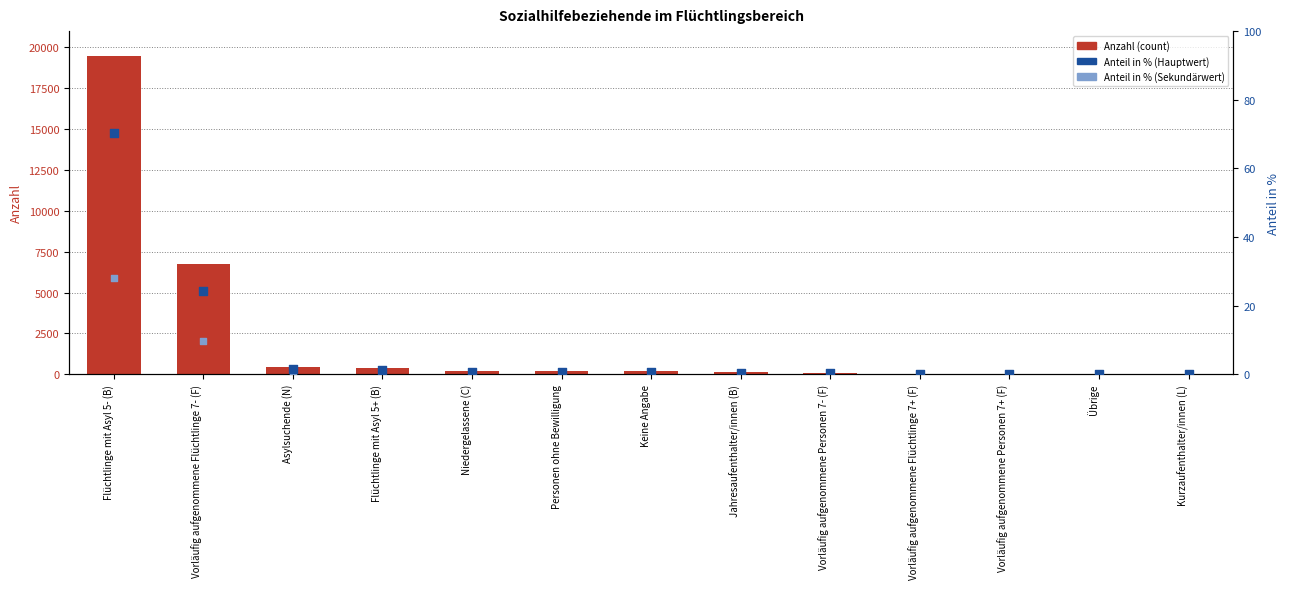

At which category is the sum across all series the highest?

Flüchtlinge mit Asyl 5- (B)